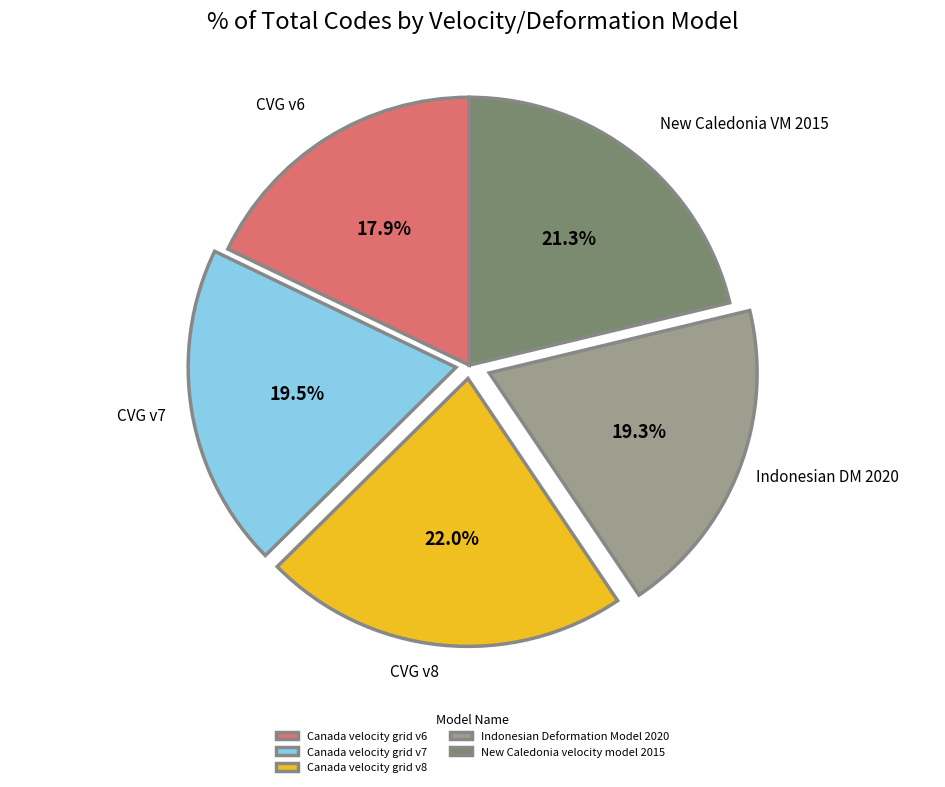

Does any single category account for the majority?

No